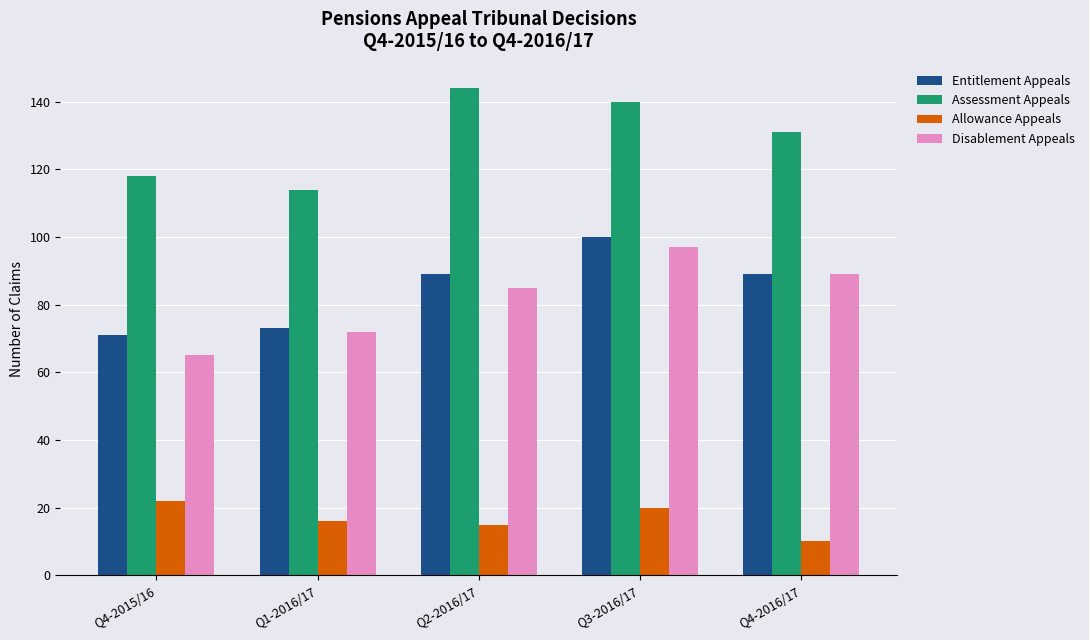

Is it true that Entitlement Appeals equals 89 at Q2-2016/17?

True